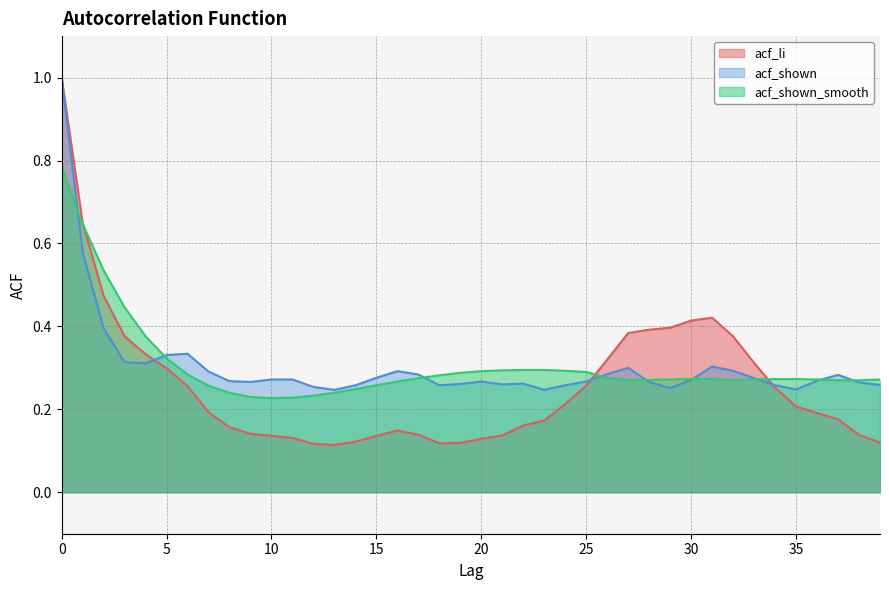

True or false: acf_li and acf_shown_smooth cross at least once.

True